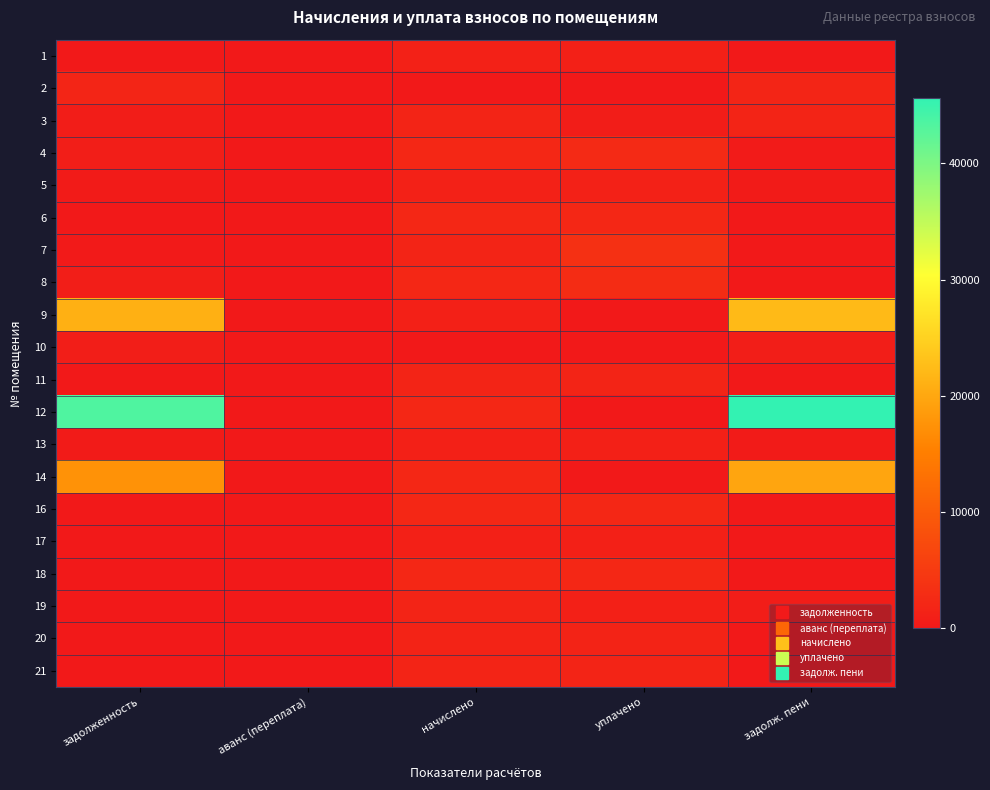

Reading right to left, extract all data points from this chart.

1: задолж. пени=0.0	уплачено=1149.0	начислено=1165.1	аванс (переплата)=-16.1	задолженность=0.0
2: задолж. пени=1813.8	уплачено=0.0	начислено=0.0	аванс (переплата)=0.0	задолженность=1813.8
3: задолж. пени=1780.8	уплачено=593.6	начислено=1780.8	аванс (переплата)=0.0	задолженность=593.6
4: задолж. пени=290.8	уплачено=2580.2	начислено=2153.2	аванс (переплата)=0.0	задолженность=717.7
5: задолж. пени=385.9	уплачено=1157.7	начислено=1157.7	аванс (переплата)=0.0	задолженность=385.9
6: задолж. пени=0.0	уплачено=2208.5	начислено=2208.5	аванс (переплата)=0.0	задолженность=0.0
7: задолж. пени=0.0	уплачено=3485.1	начислено=1769.8	аванс (переплата)=0.0	задолженность=186.4
8: задолж. пени=0.0	уплачено=2880.8	начислено=2160.6	аванс (переплата)=0.0	задолженность=720.2
9: задолж. пени=22249.3	уплачено=0.0	начислено=1146.7	аванс (переплата)=0.0	задолженность=21102.7
10: задолж. пени=749.9	уплачено=0.0	начислено=0.0	аванс (переплата)=0.0	задолженность=749.9
11: задолж. пени=0.0	уплачено=1755.0	начислено=1755.0	аванс (переплата)=0.0	задолженность=0.0
12: задолж. пени=45592.5	уплачено=0.0	начислено=2160.6	аванс (переплата)=0.0	задолженность=43431.9
13: задолж. пени=382.2	уплачено=1146.7	начислено=1146.7	аванс (переплата)=0.0	задолженность=382.2
14: задолж. пени=19687.8	уплачено=0.0	начислено=2193.8	аванс (переплата)=0.0	задолженность=17494.0
16: задолж. пени=0.0	уплачено=2164.3	начислено=2164.3	аванс (переплата)=0.0	задолженность=0.0
17: задолж. пени=0.0	уплачено=1143.0	начислено=1143.0	аванс (переплата)=0.0	задолженность=0.0
18: задолж. пени=0.0	уплачено=2212.2	начислено=2212.2	аванс (переплата)=0.0	задолженность=0.0
19: задолж. пени=556.7	уплачено=1113.5	начислено=1670.2	аванс (переплата)=0.0	задолженность=0.0
20: задолж. пени=0.0	уплачено=1581.7	начислено=1581.7	аванс (переплата)=0.0	задолженность=0.0
21: задолж. пени=0.0	уплачено=1769.8	начислено=1769.8	аванс (переплата)=0.0	задолженность=0.0